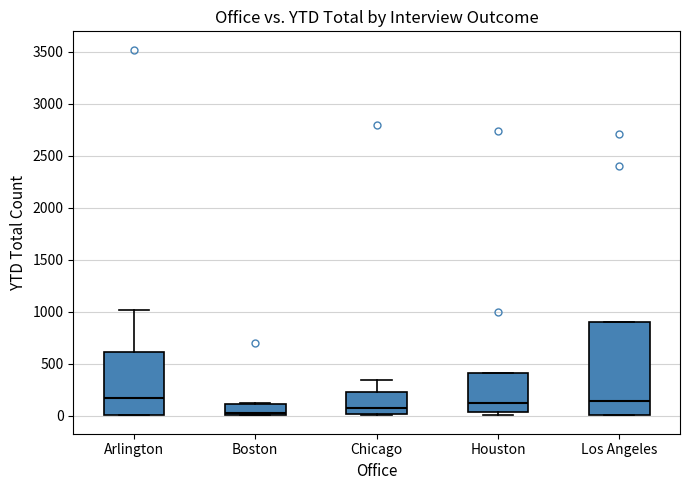

Reading left to right, transcribe this box plot: for each box, give where its median line is, the range the box spans, and where its two whiskers end, as read against the y-axis. The values are not printed on the chart, so give them approximately, as read against the axis.

Arlington: median 150, box 0 to 600, whiskers 0 to 1000
Boston: median 0 (just above the box's lower edge), box 0 to 100, whiskers 0 to 100
Chicago: median 50, box 0 to 250, whiskers 0 to 350
Houston: median 100, box 50 to 400, whiskers 0 to 400
Los Angeles: median 150, box 0 to 900, whiskers 0 to 900